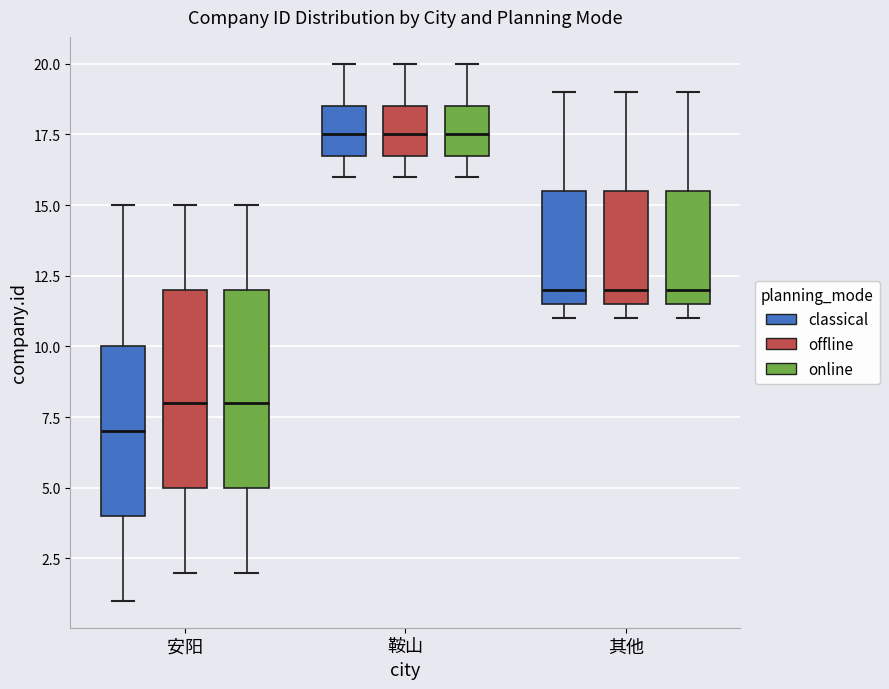

Which box's median line is the lowest?

安阳 (classical)